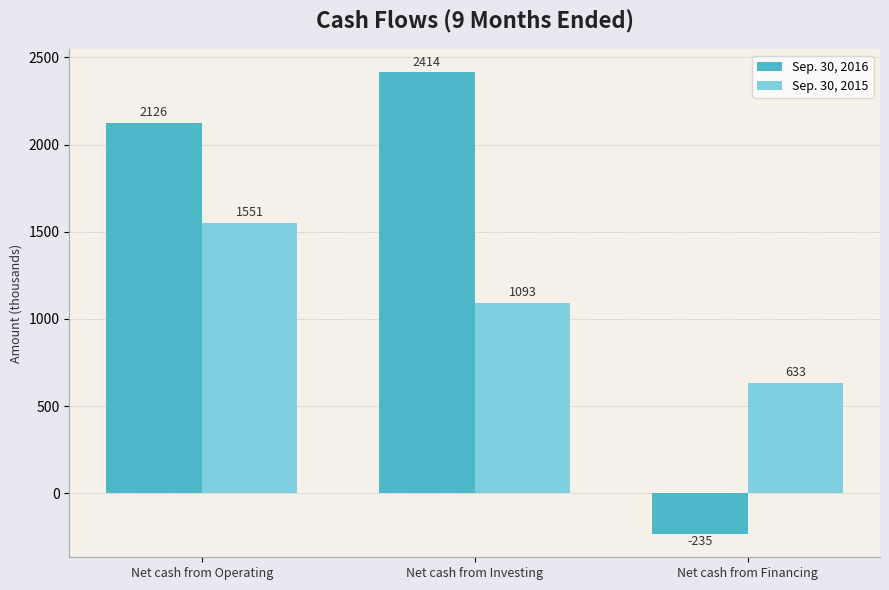

What is the spread (max minus min) of values at Net cash from Operating?

575